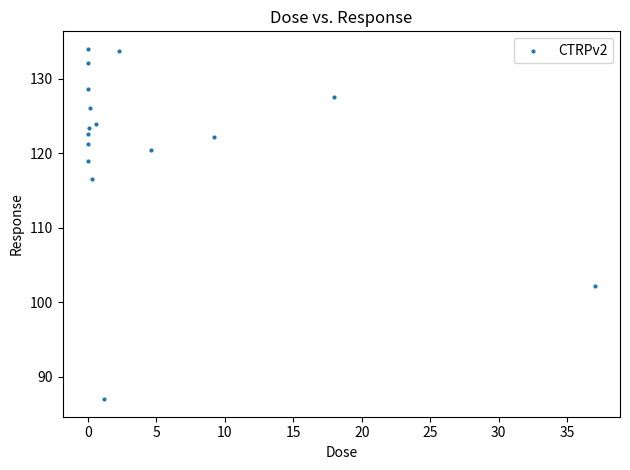

What Y value in the scatter plot is closest to 110?

116.6